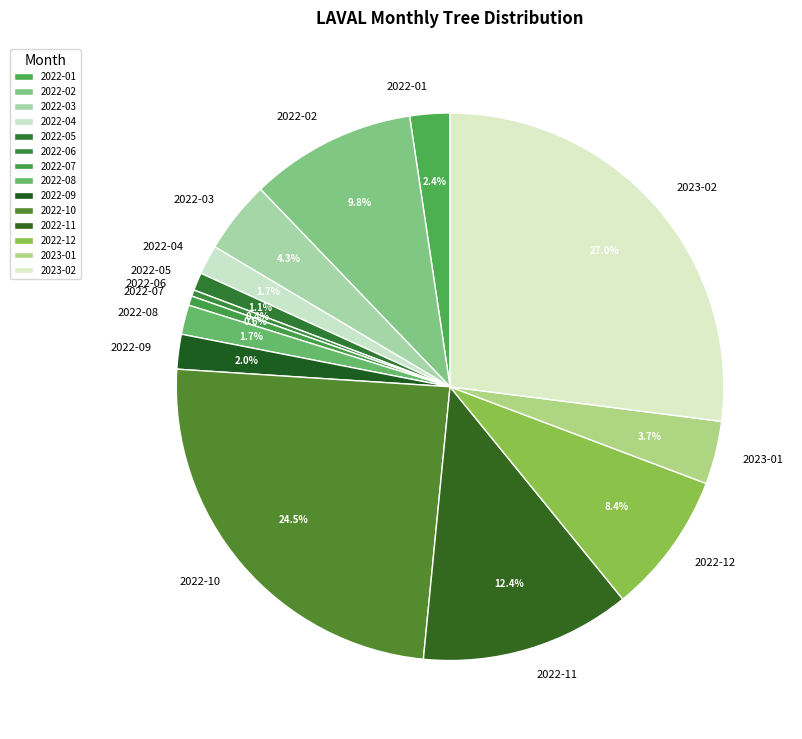

Is there any slice that represents more than half of the pie?

No